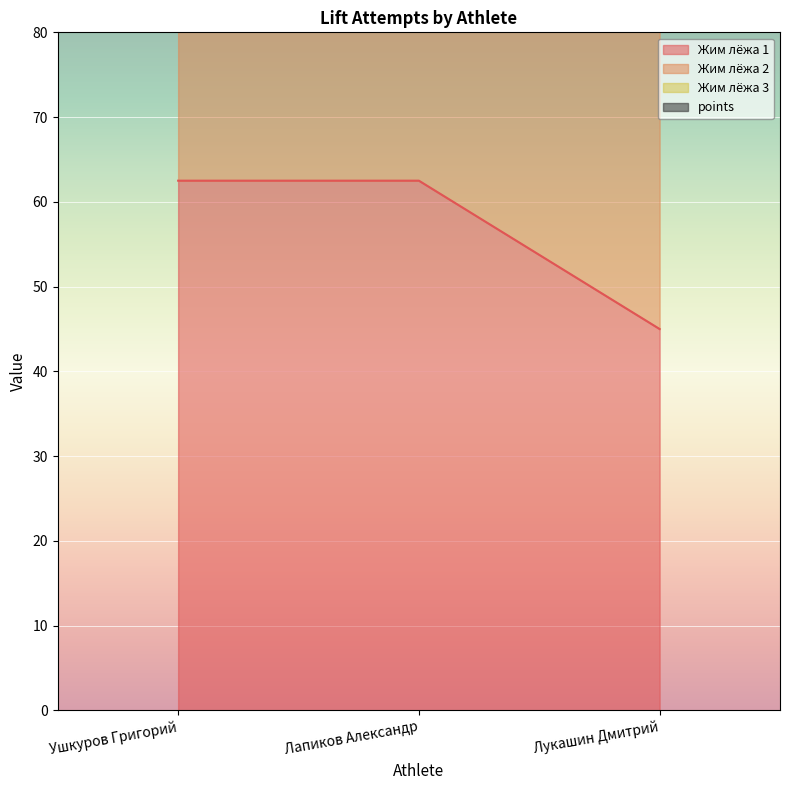

What is the maximum value for Жим лёжа 3?

245.3